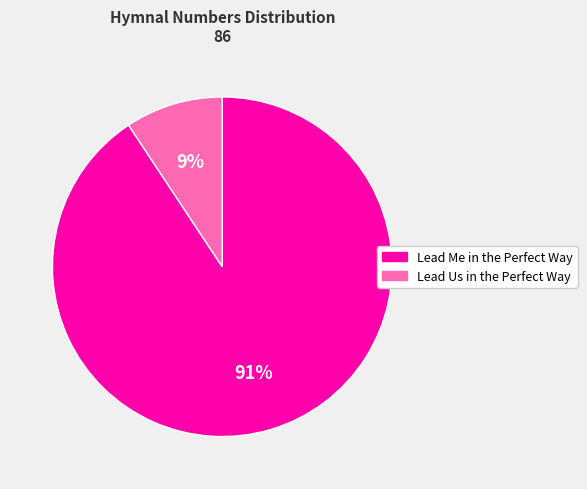

How many segments does this pie chart have?

2